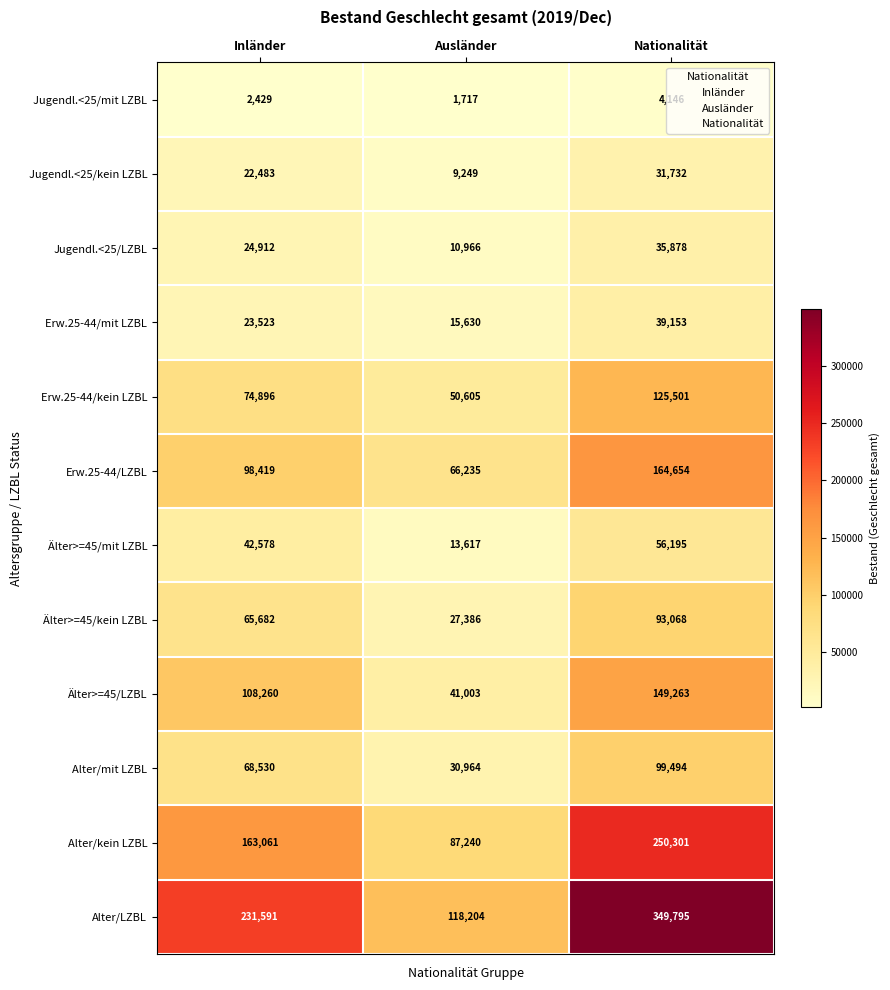

Count the Jugendl.<25/mit LZBL values in the range 1717 to 4146.

3